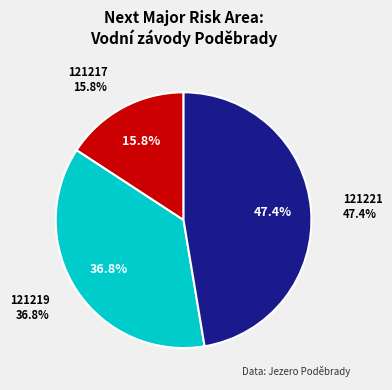

True or false: 121217 accounts for 16% of the total.

True